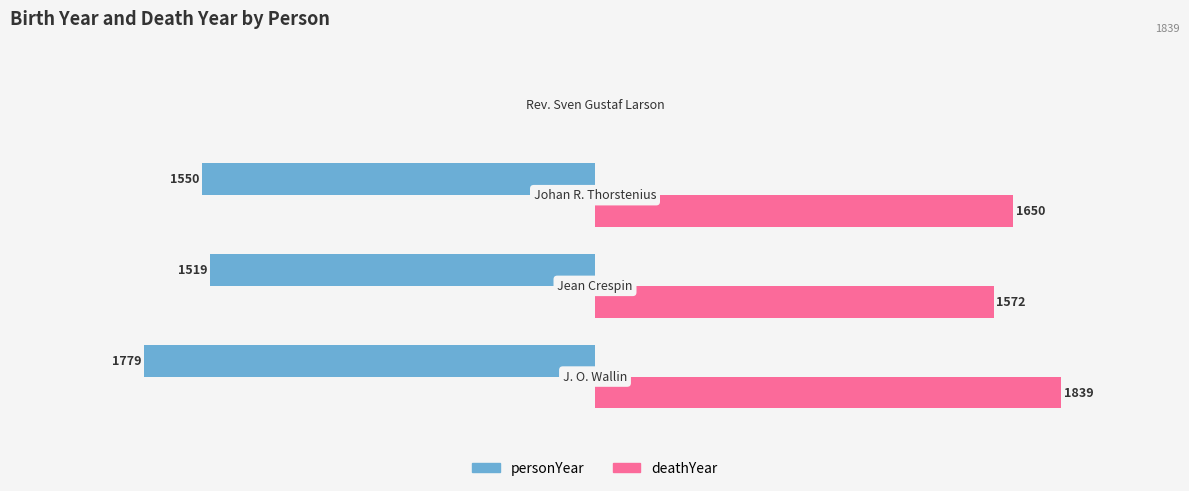

Which series has the largest total across all categories?

deathYear